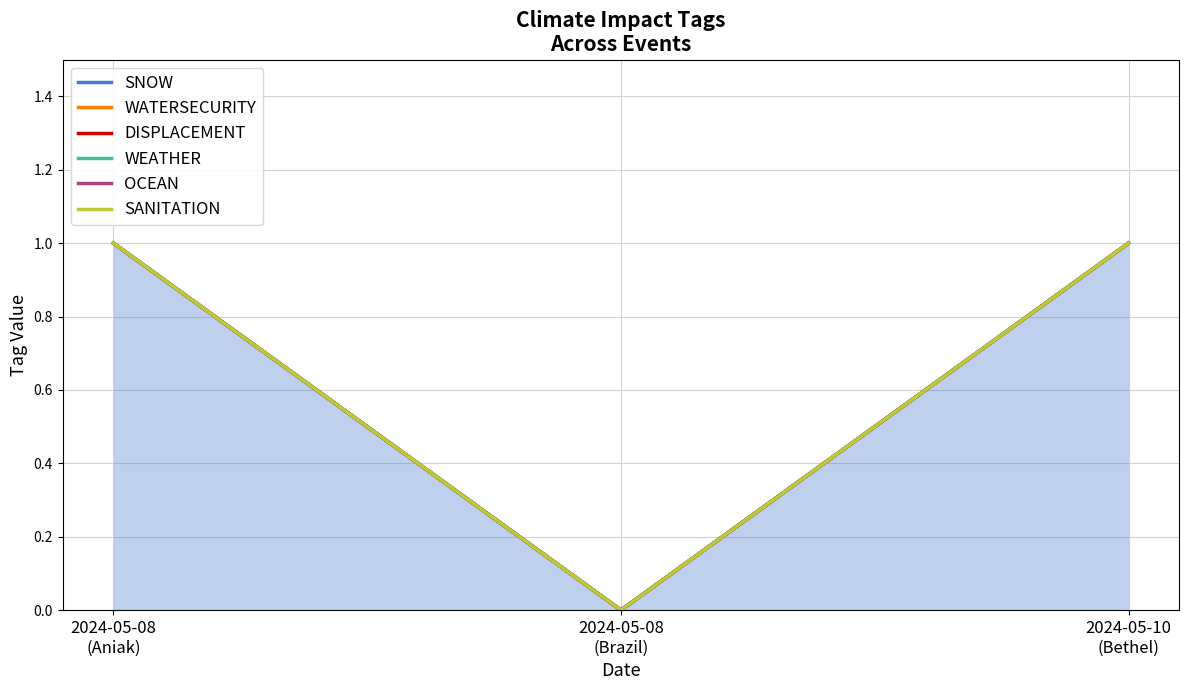

How many values in the WATERSECURITY series are below 1?

1